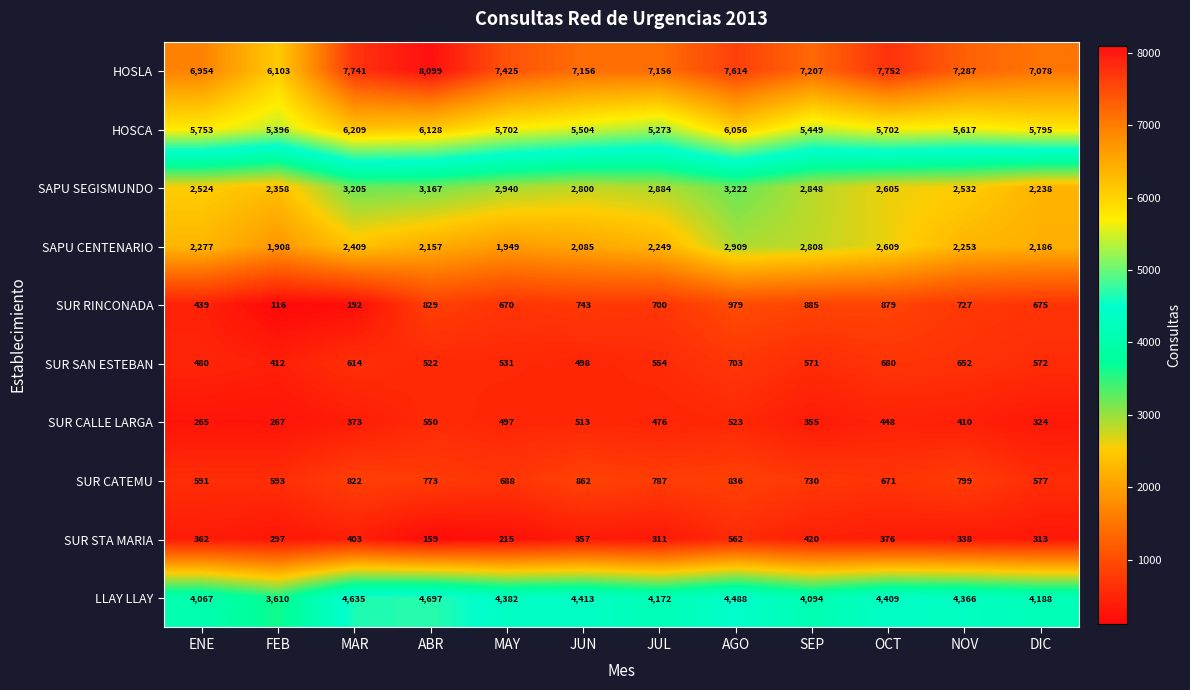

What is the sum of the SUR CATEMU values at NOV and JUL?

1586